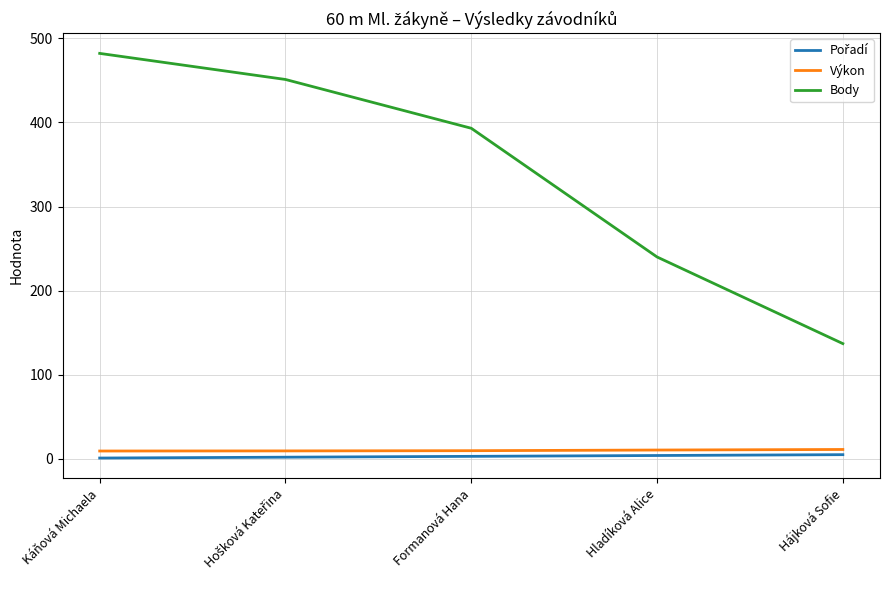

True or false: Výkon and Body intersect in this chart.

False